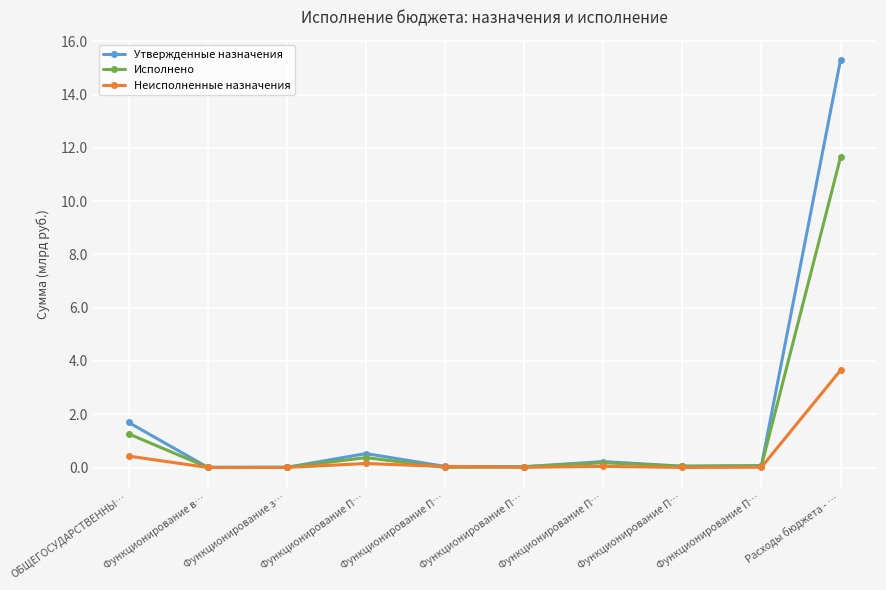

What are all the series names shown in the legend?

Утвержденные назначения, Исполнено, Неисполненные назначения